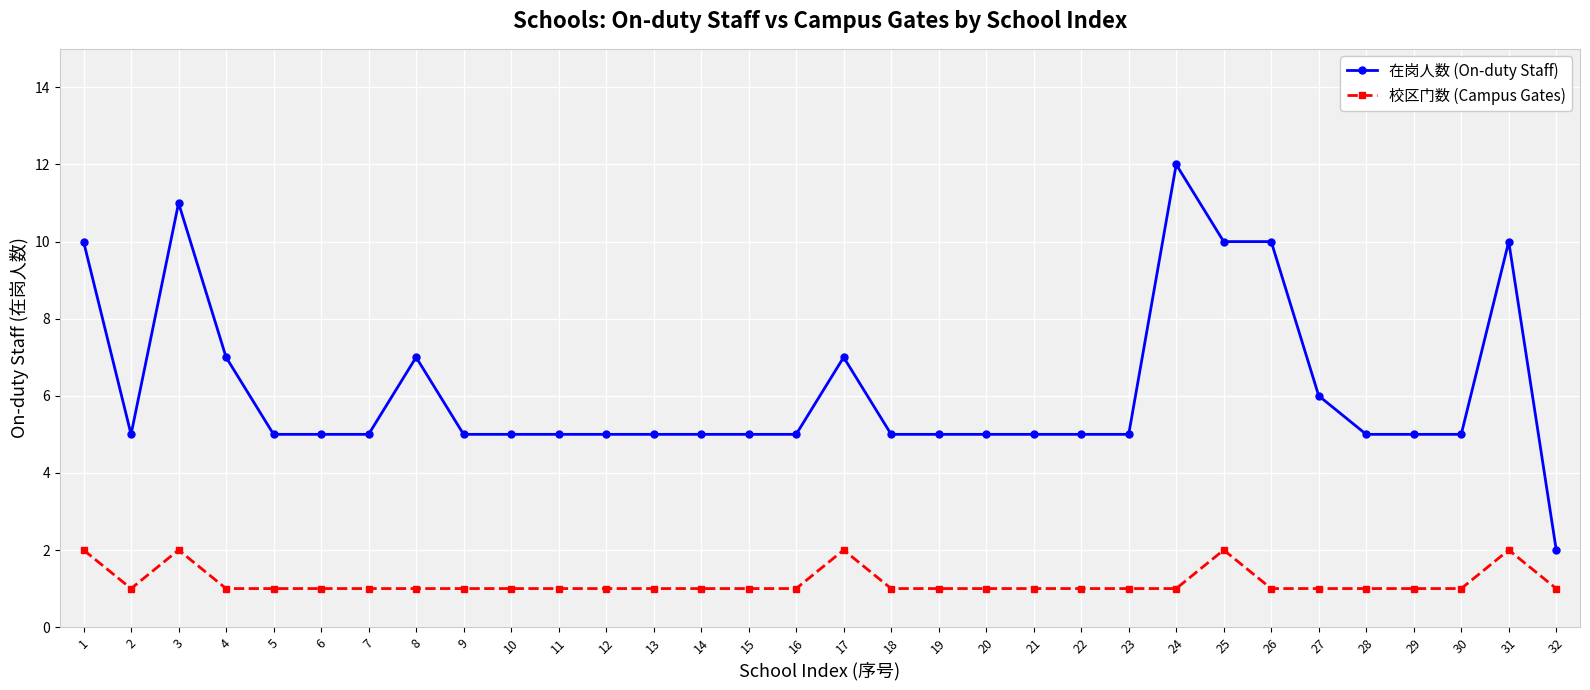

True or false: 校区门数 (Campus Gates) and 在岗人数 (On-duty Staff) intersect in this chart.

False